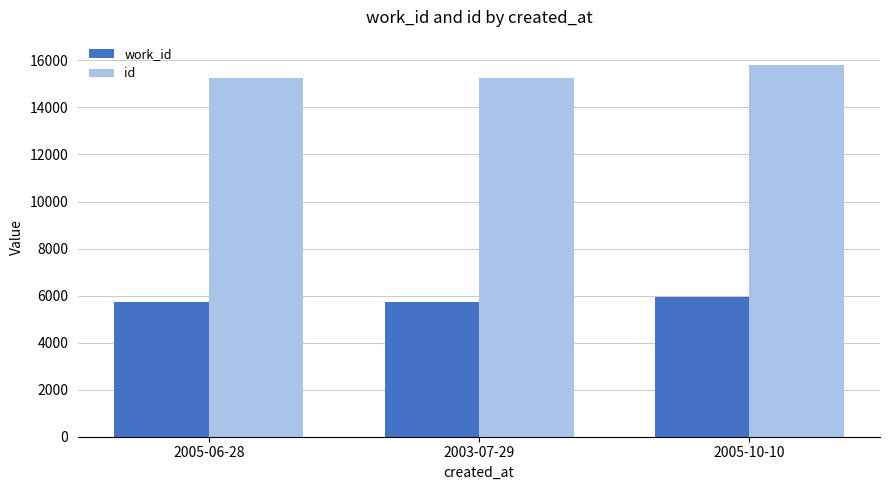

Which label corresponds to the largest value in the chart?

2005-10-10